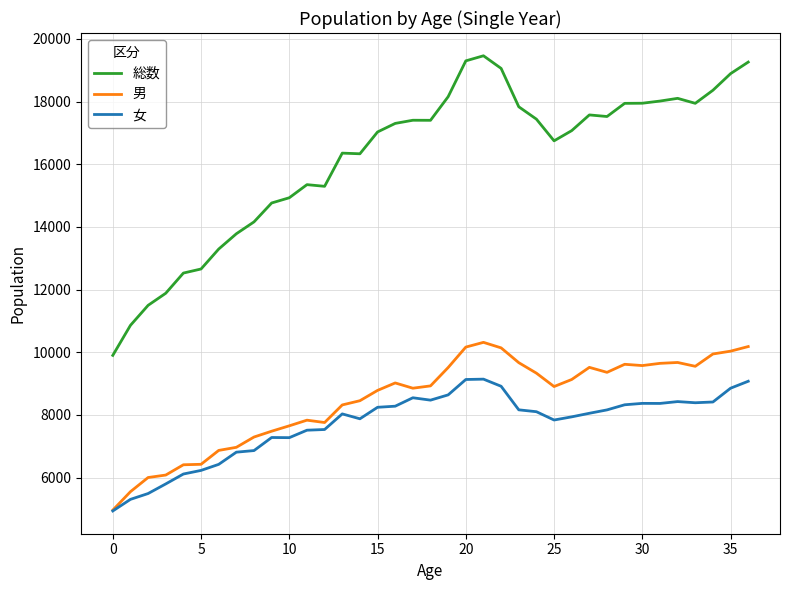

Which series has the widest spread of values?

総数